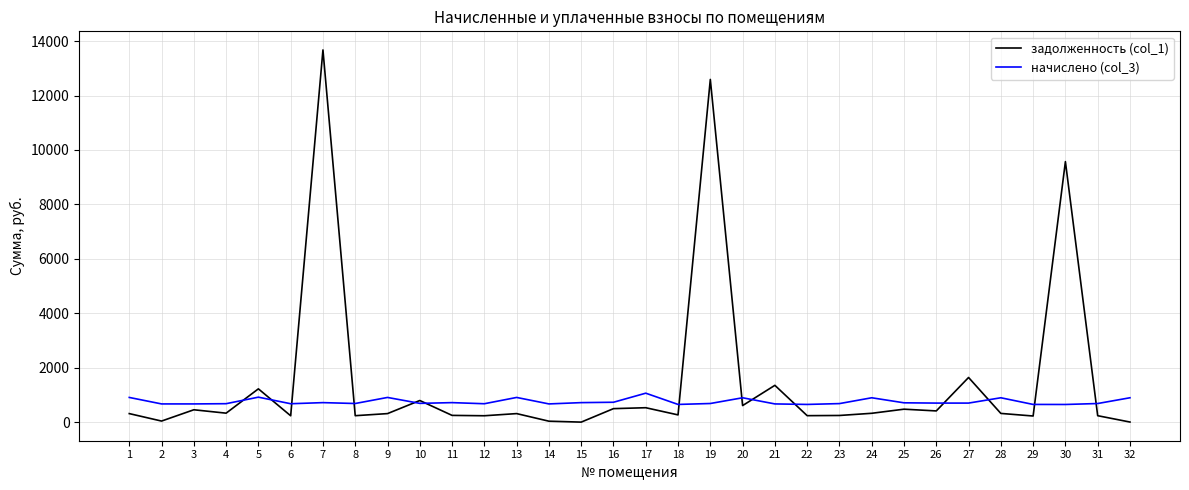

Which series has the largest total across all categories?

задолженность (col_1)